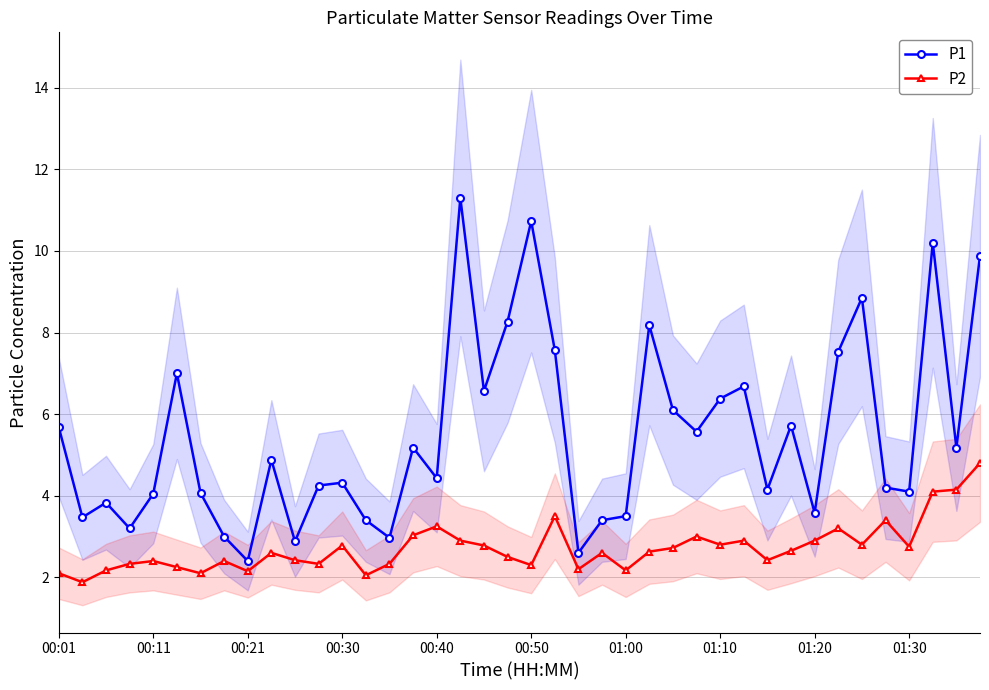

Rank the series at 23 from highest to lowest value.

P1, P2